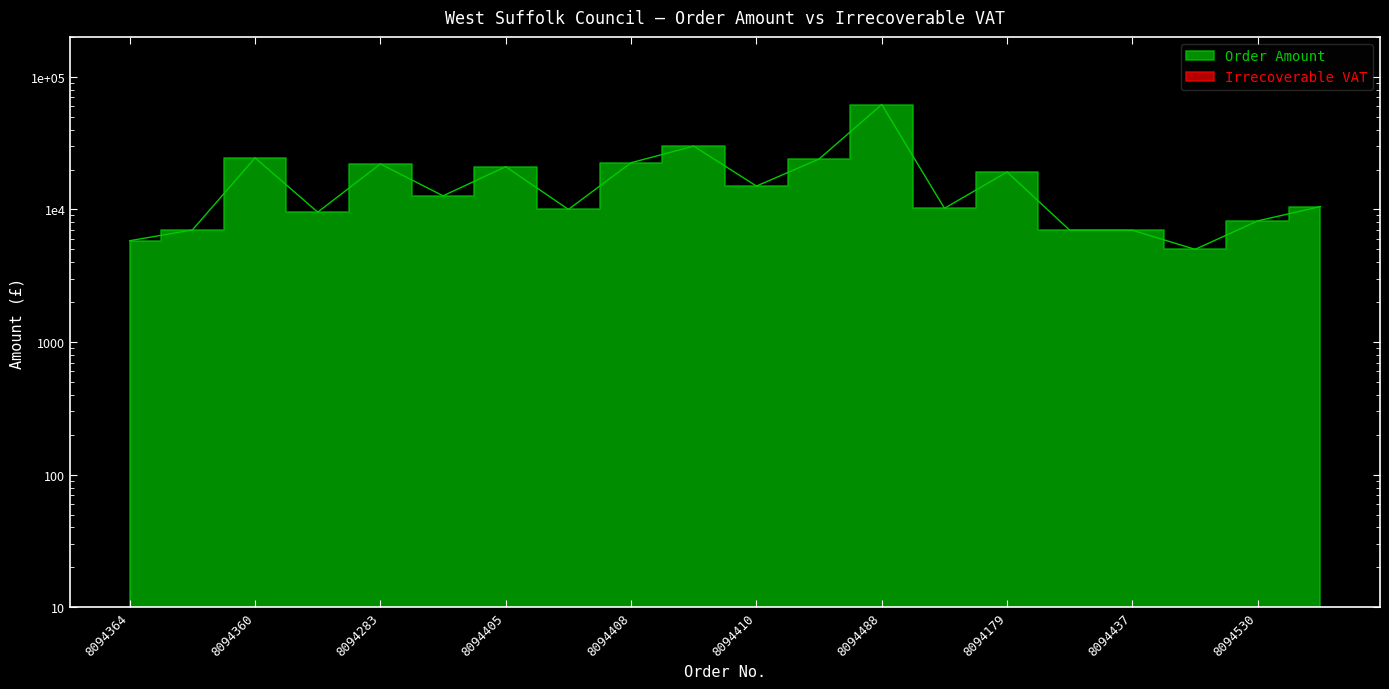

At which label does the data first exceed 12665?

8094360